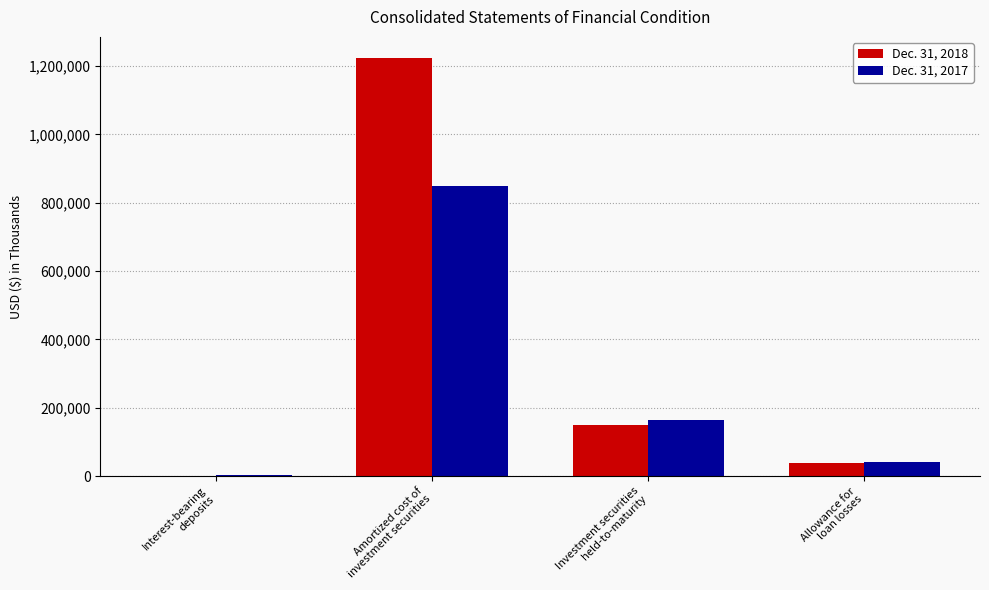

Which series has the largest total across all categories?

Dec. 31, 2018